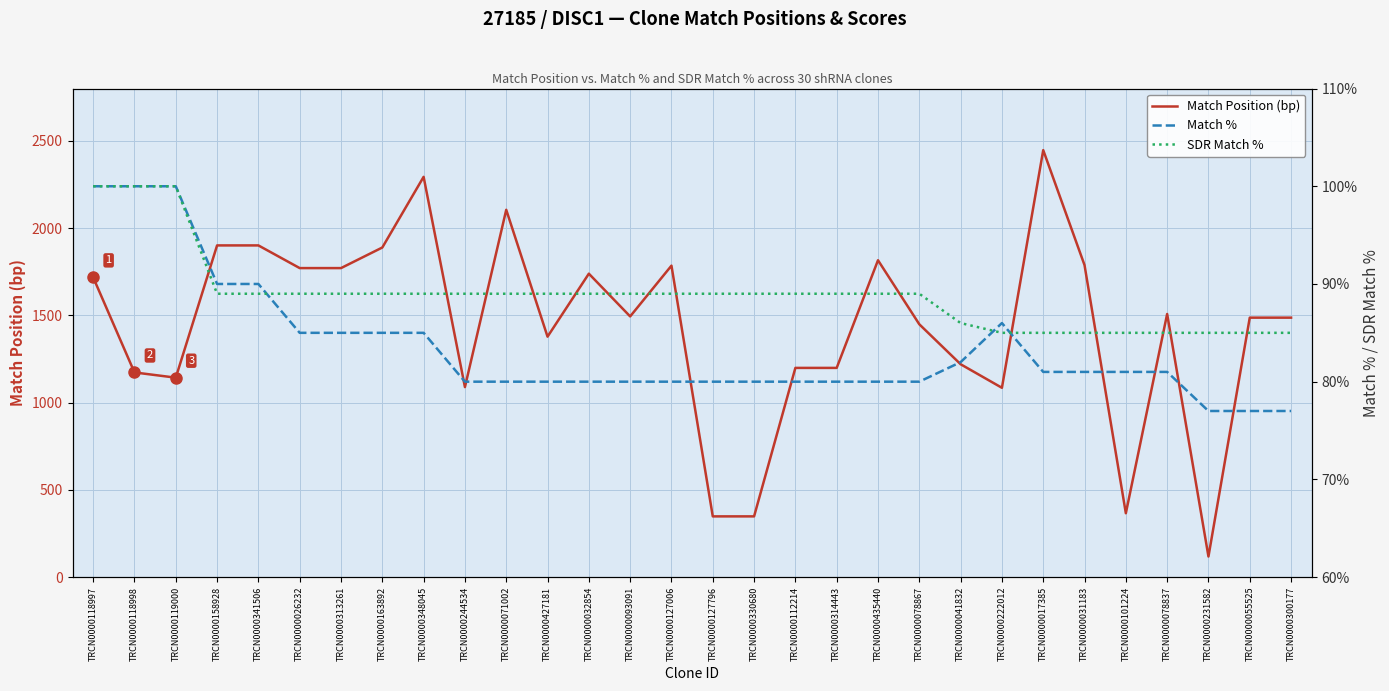

How many series are shown in this chart?

3